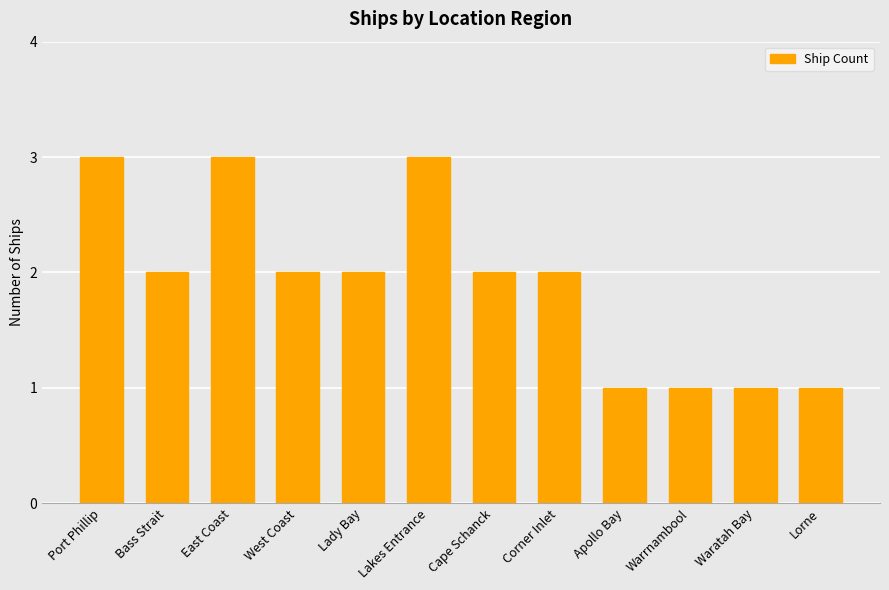

True or false: the data shows 5 at Port Phillip.

False